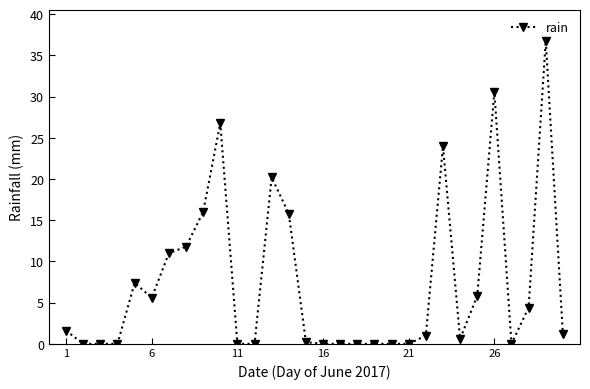

True or false: there are more than 1 points higher than both neighbors.

True